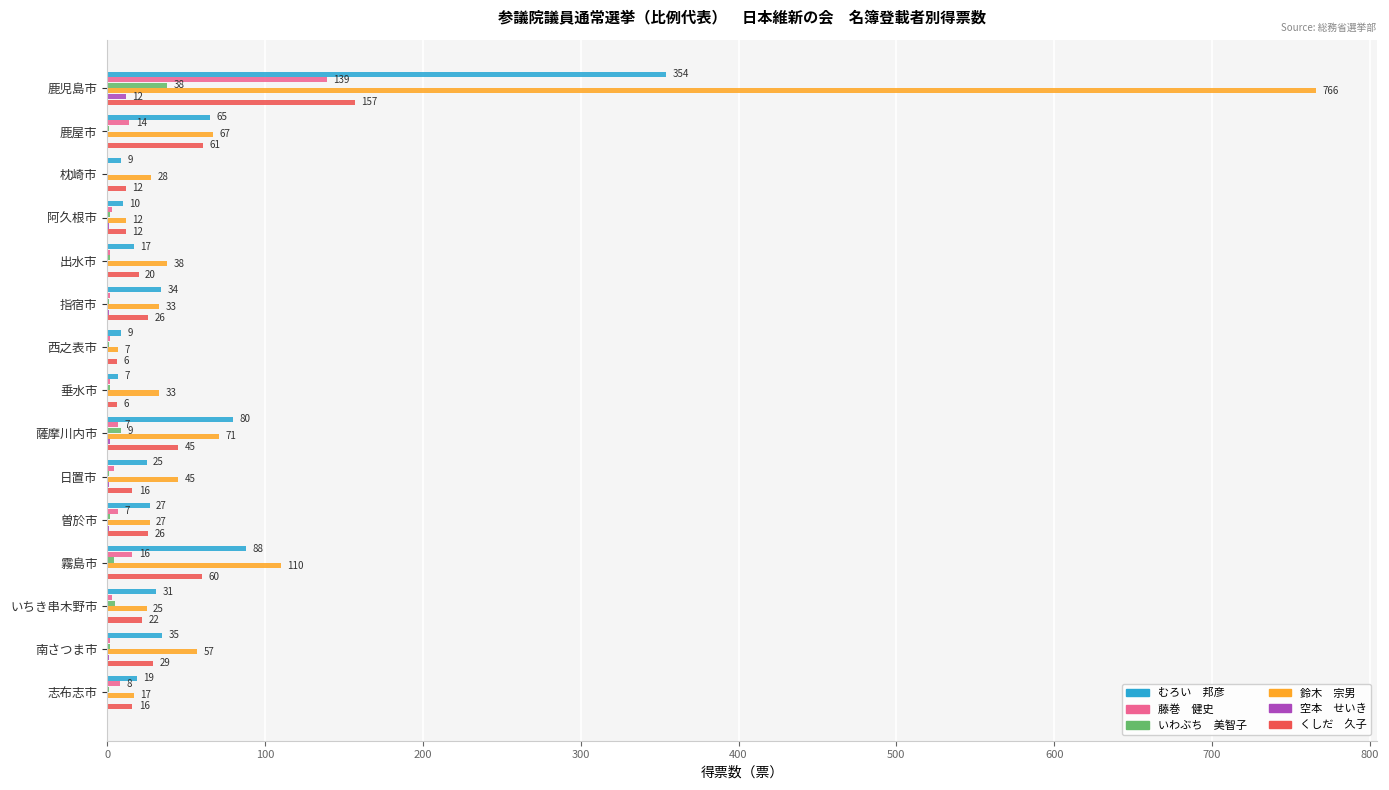

At which category is the sum across all series the highest?

鹿児島市